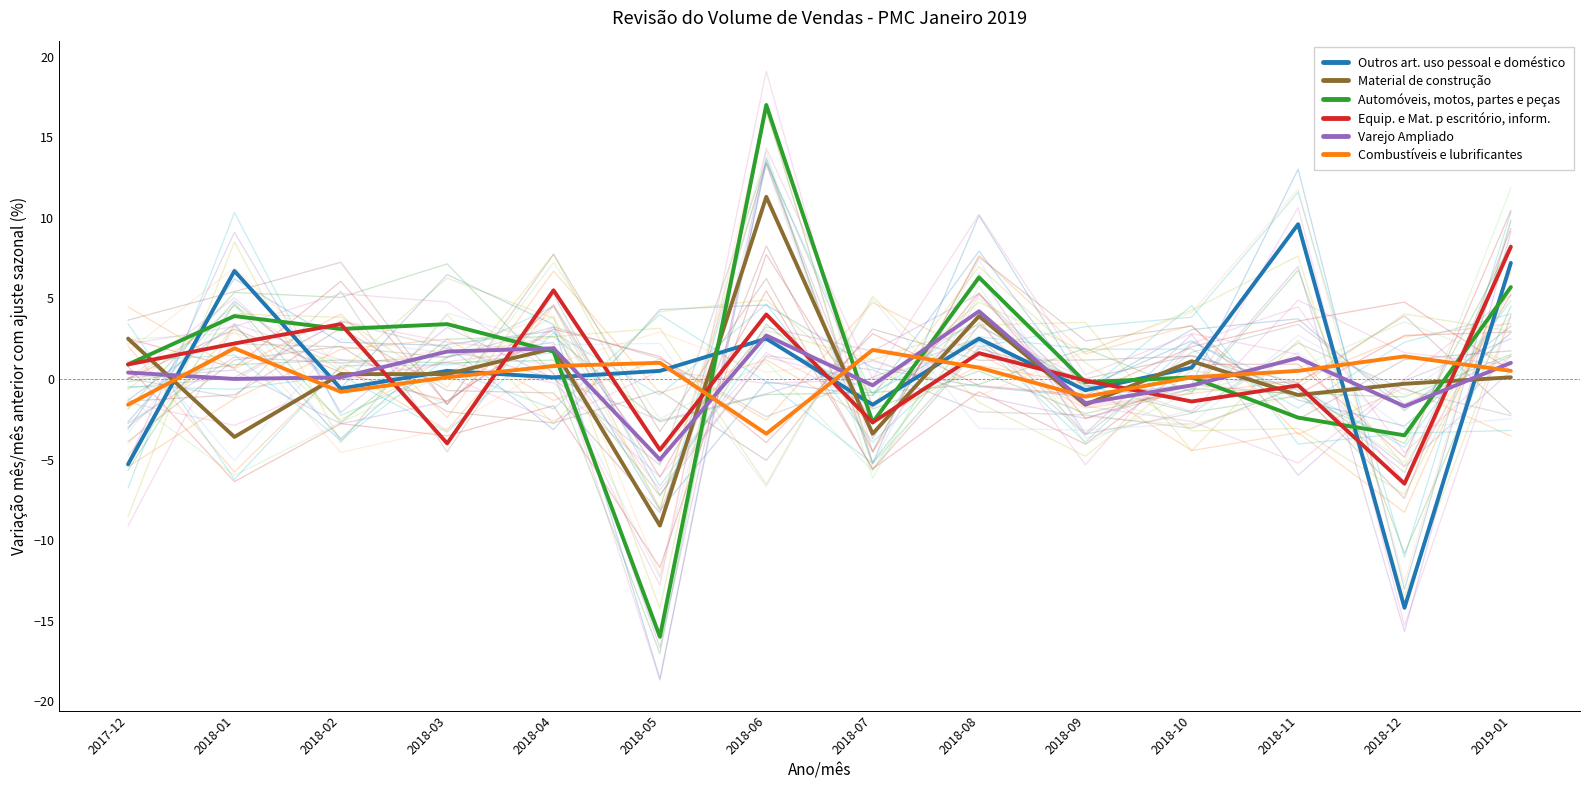

What is the label of the 1st point from the left?

2017-12